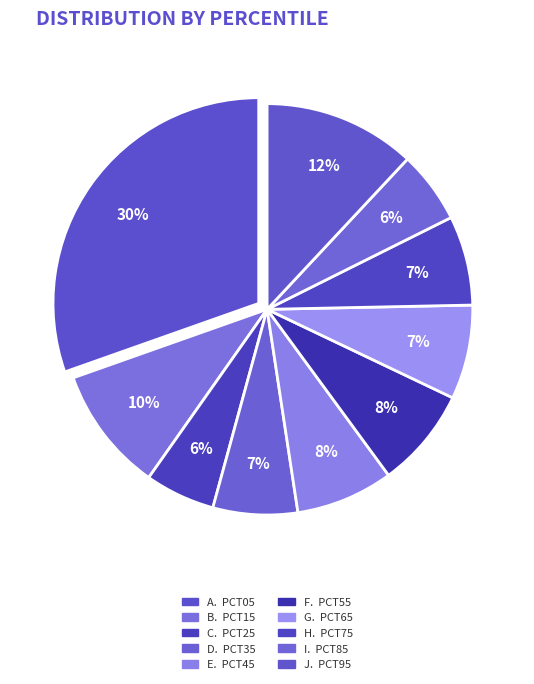

How many segments does this pie chart have?

10